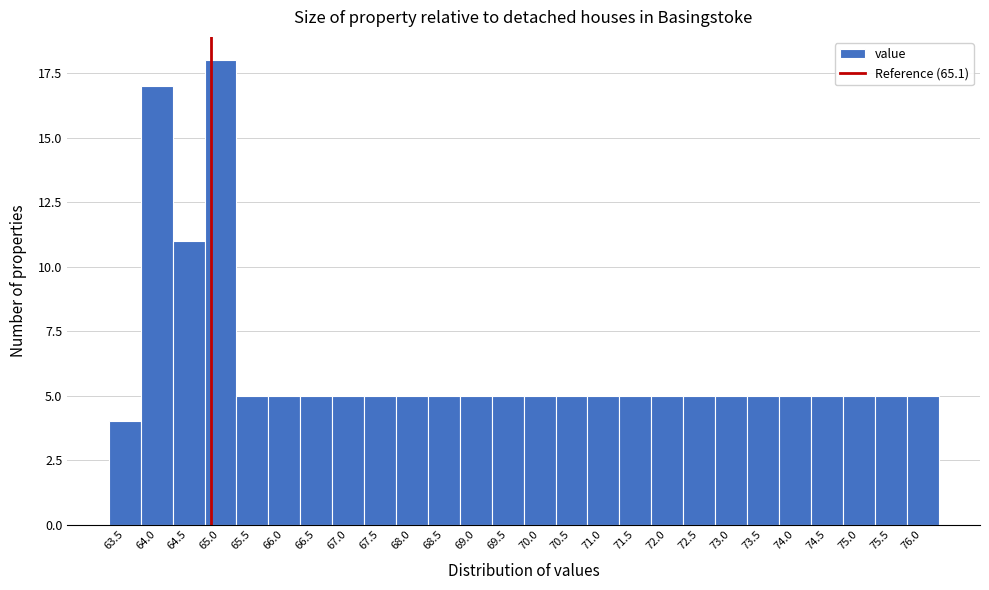

Reading left to right, transcribe all the data shown in this chart.

4	17	11	18	5	5	5	5	5	5	5	5	5	5	5	5	5	5	5	5	5	5	5	5	5	5